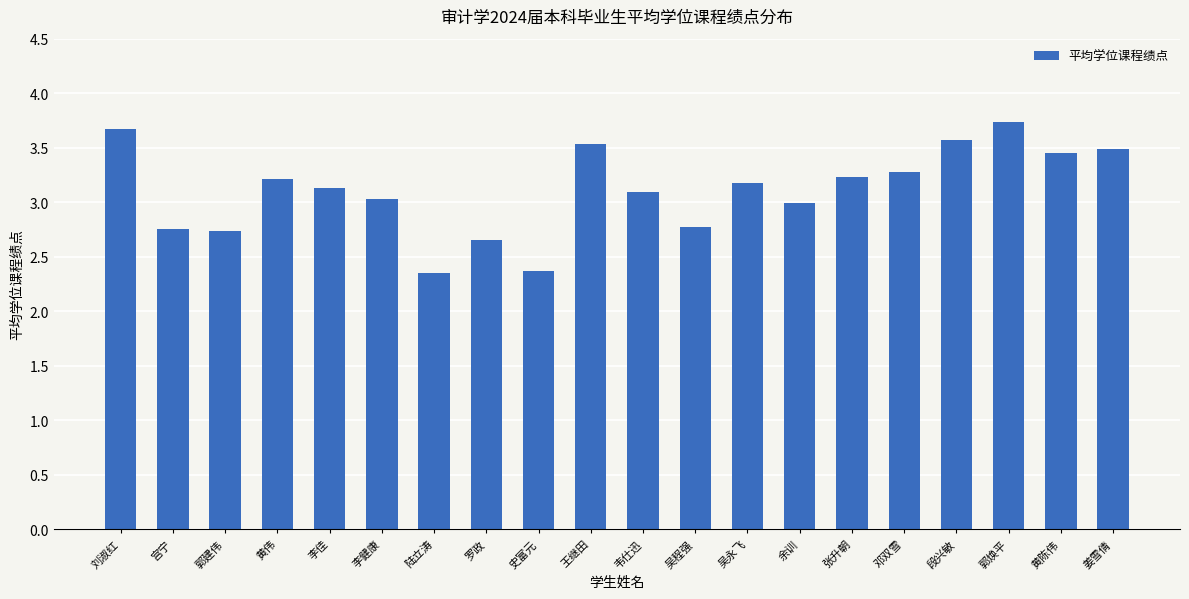

What is the difference between the values at 黄伟 and 李健康?

0.2